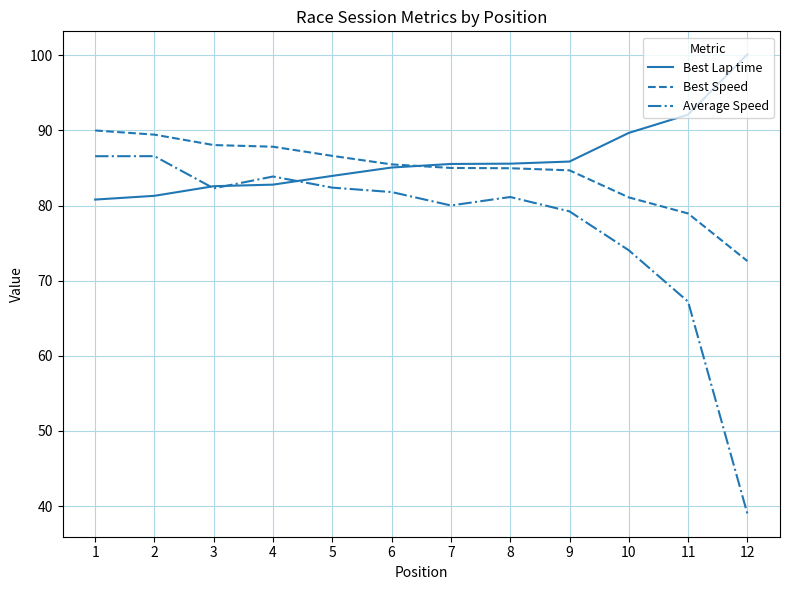

After their last crossing, which series has the higher values: Best Lap time or Average Speed?

Best Lap time